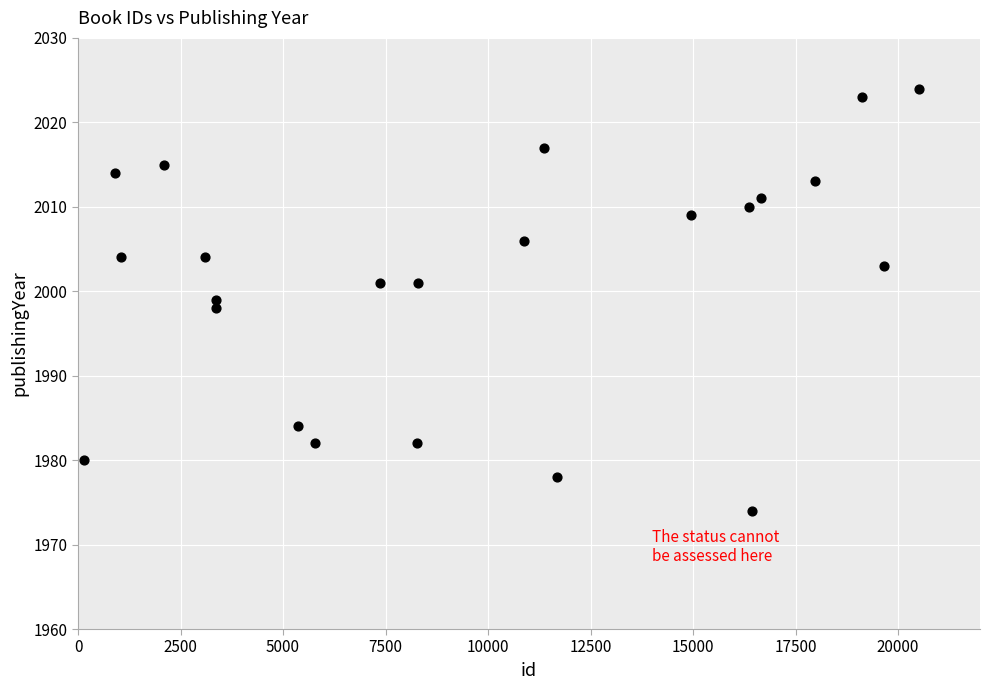

What is the range of Y values (max minus min)?

50